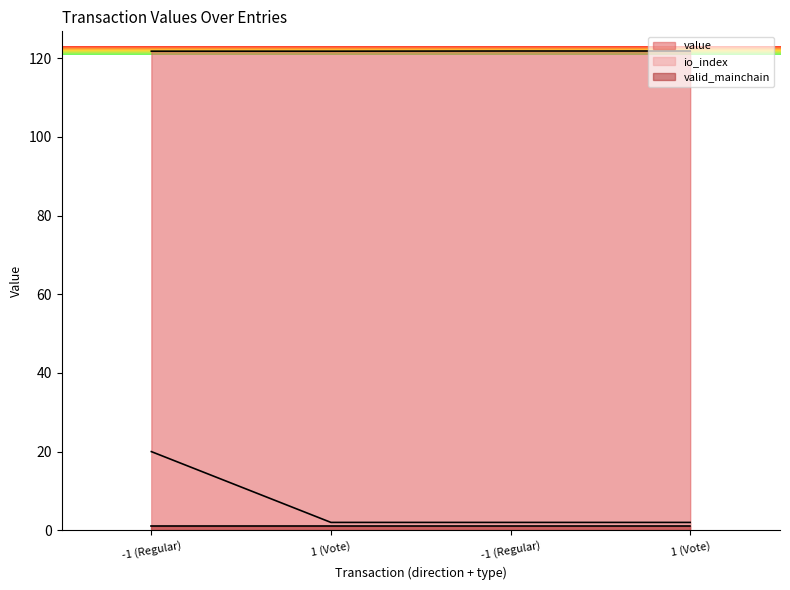

What is the label of the 2nd point from the right?

-1 (Regular)